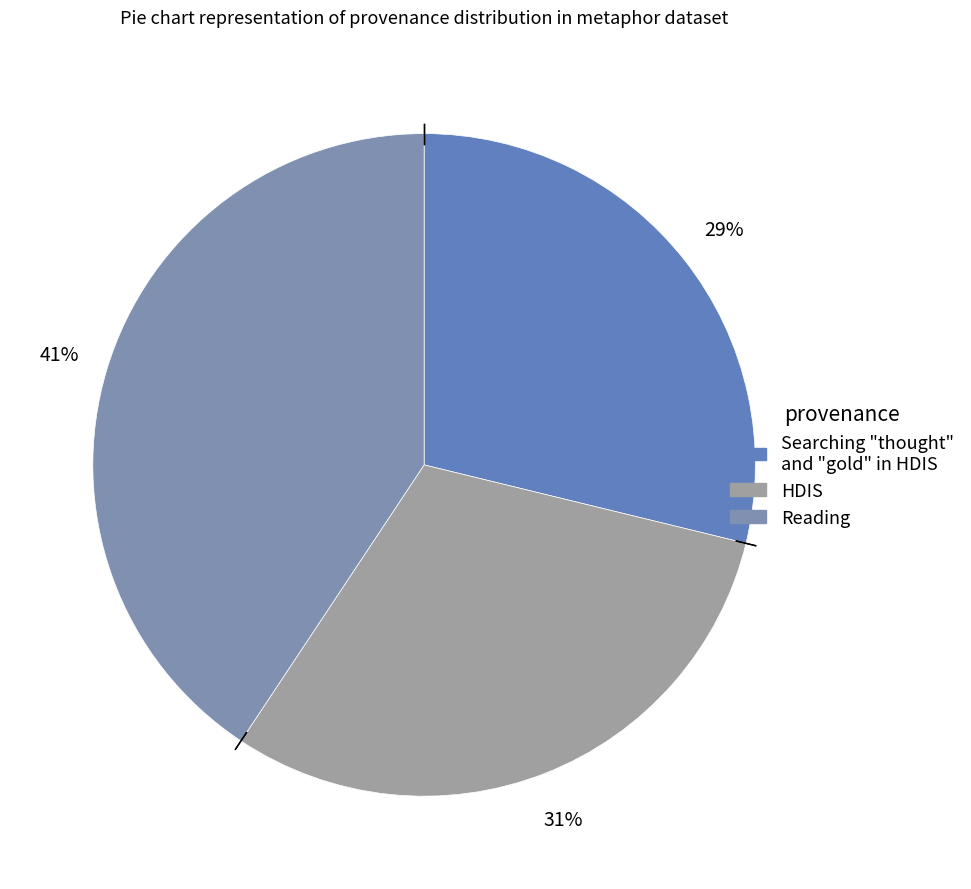

To the nearest percent, what is the average slice percentage?

33%